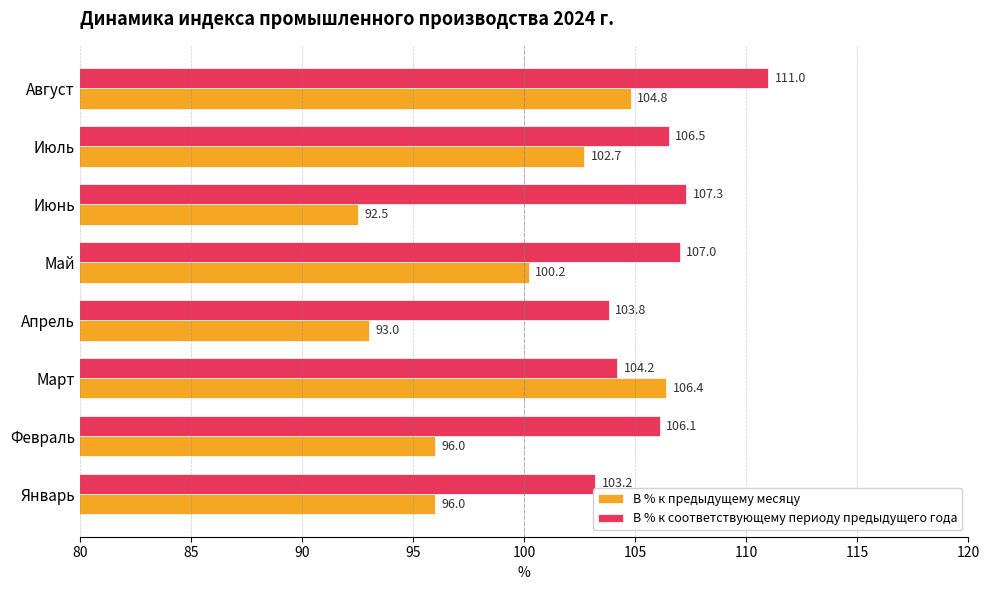

Between Март and Июнь, which series saw the biggest shift?

В % к предыдущему месяцу